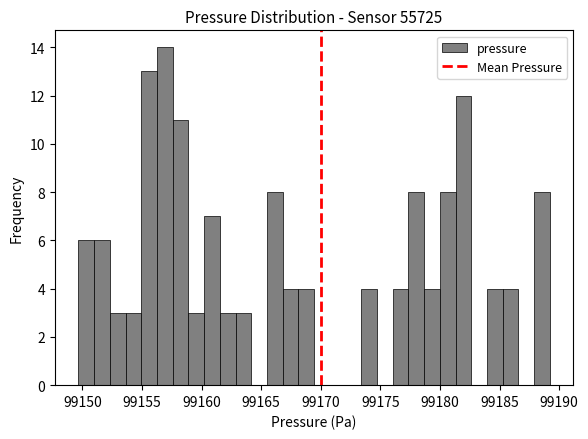

Around what value on the x-axis is the tallest bar? Give the approximate position of its centre, as read against the axis.

99157.0